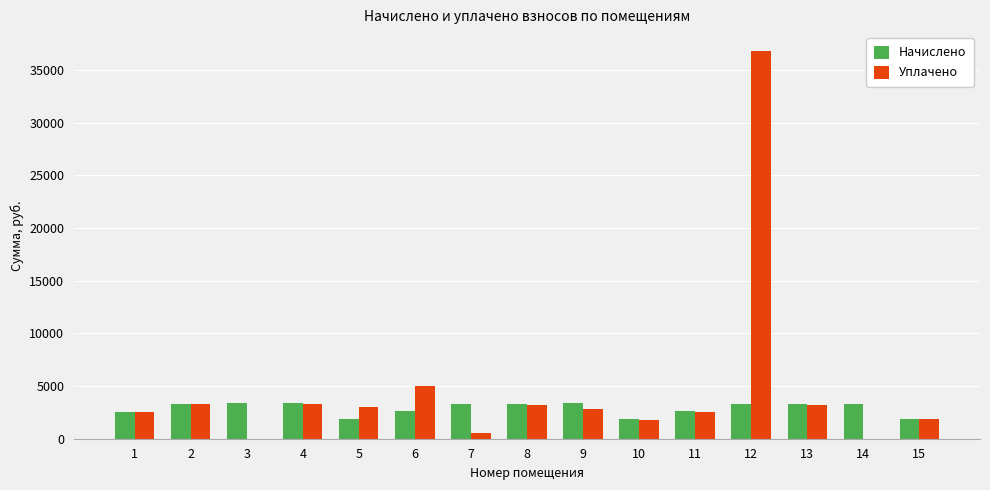

What are all the series names shown in the legend?

Начислено, Уплачено